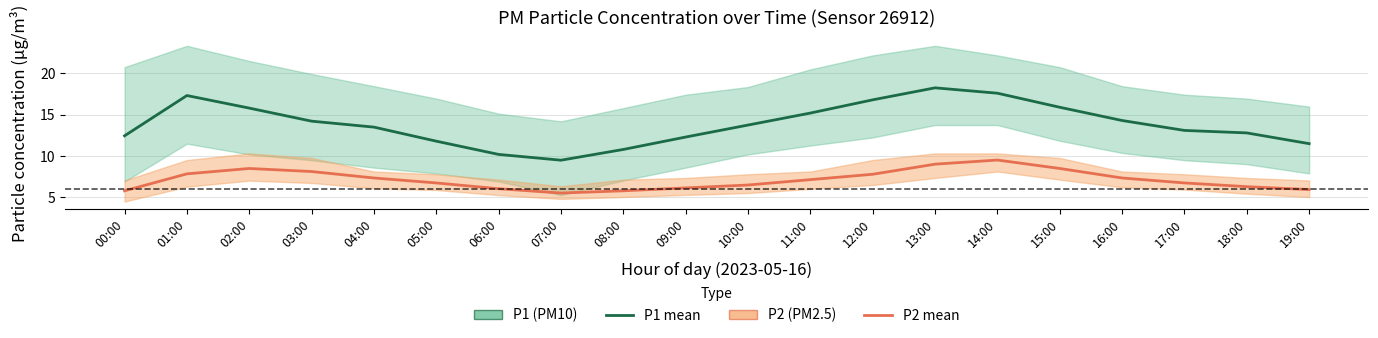

The value of P2 (PM2.5) at 09:00 is 4.2. True or false?

False